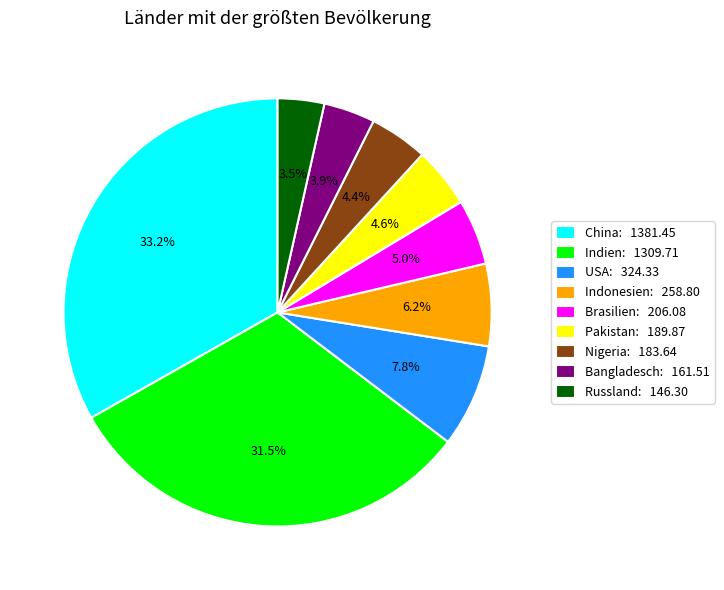

Between Bangladesch: 161.51 and Brasilien: 206.08, which is larger?

Brasilien: 206.08